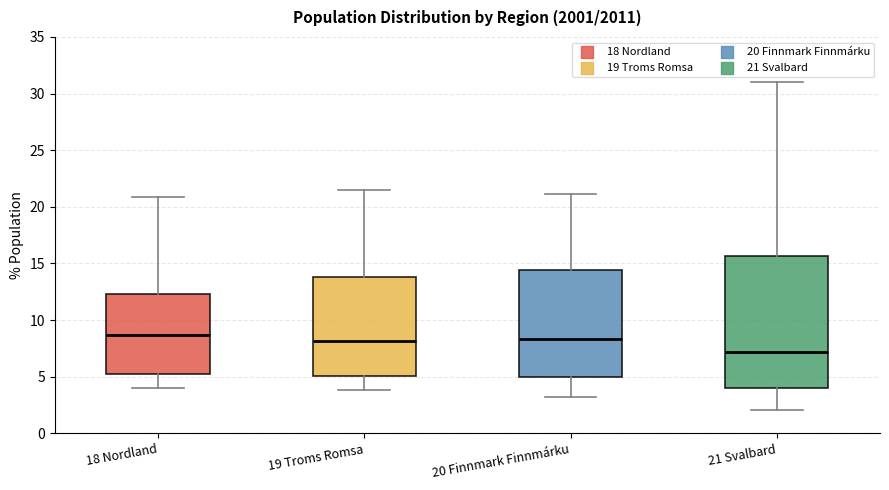

Reading left to right, read every box against the y-axis: the position of its median line, the range the box covers, and the ends of its whiskers. The values are not printed on the chart, so give them approximately, as read against the axis.

18 Nordland: median 8.5, box 5.0 to 12.5, whiskers 4.0 to 21.0
19 Troms Romsa: median 8.0, box 5.0 to 14.0, whiskers 4.0 to 21.5
20 Finnmark Finnmárku: median 8.5, box 5.0 to 14.5, whiskers 3.0 to 21.0
21 Svalbard: median 7.0, box 4.0 to 15.5, whiskers 2.0 to 31.0